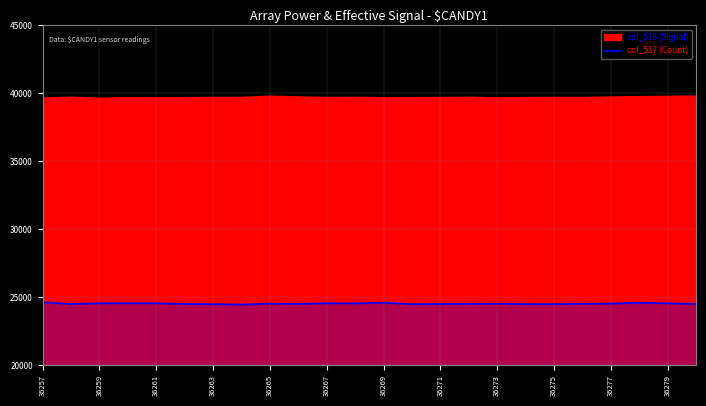

Does the chart display data point markers on the line(s)?

No